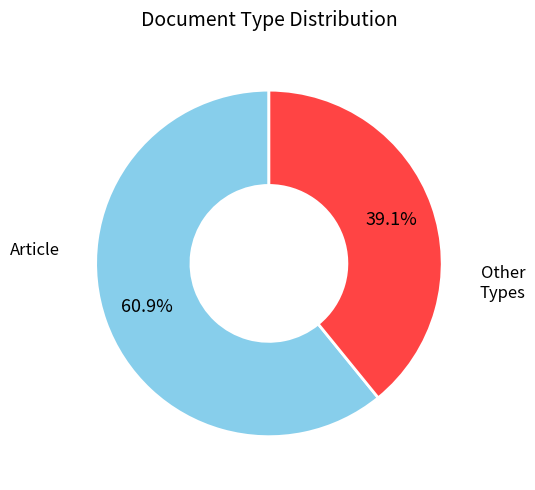

Which slice represents more than half of the pie?

Article